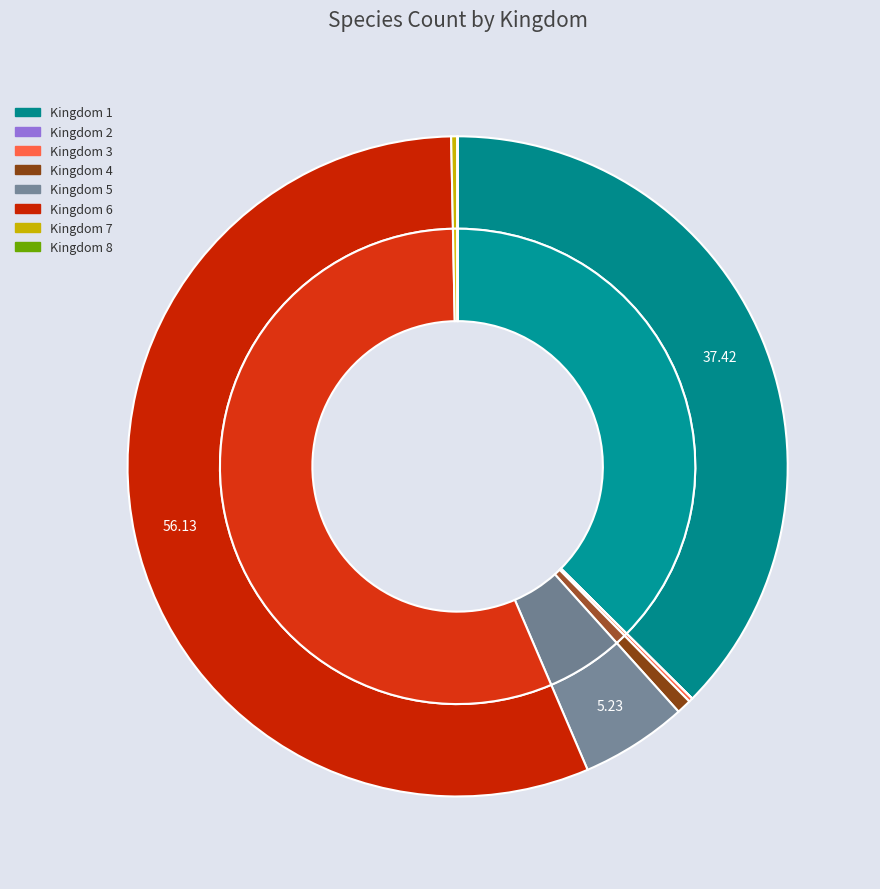

To the nearest percent, what portion does 1 represent?

37%